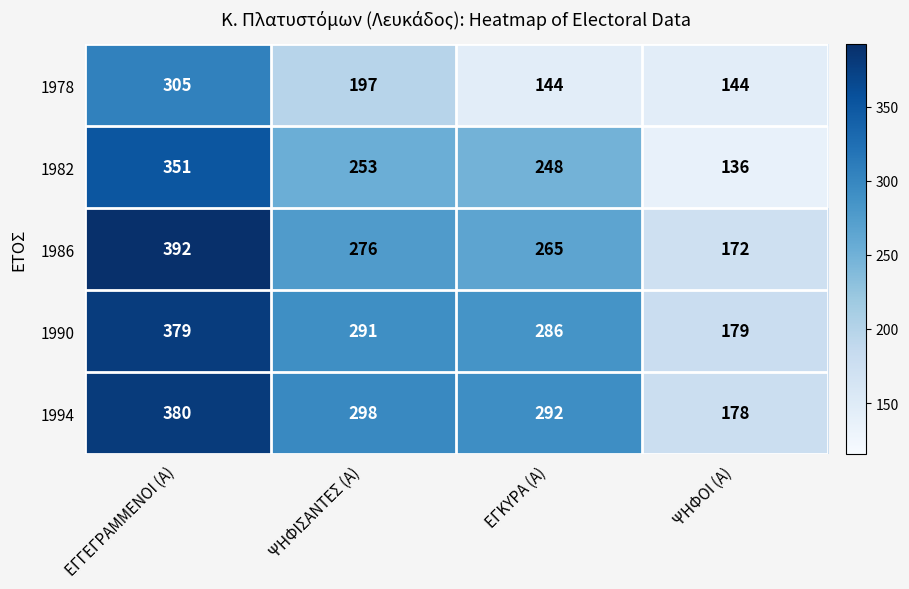

What is the sum of all 1990 values?

1135